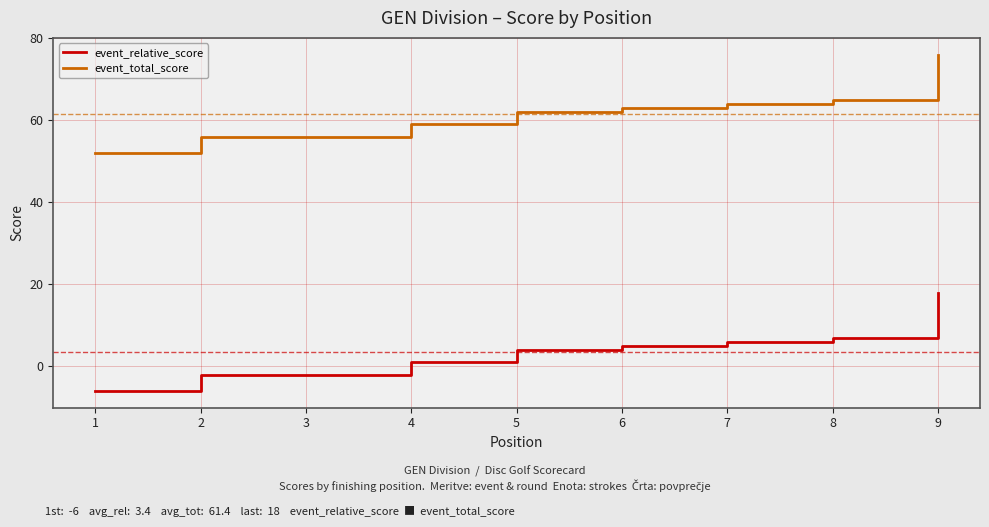

What is the difference between the maximum and minimum values in the event_total_score series?

24